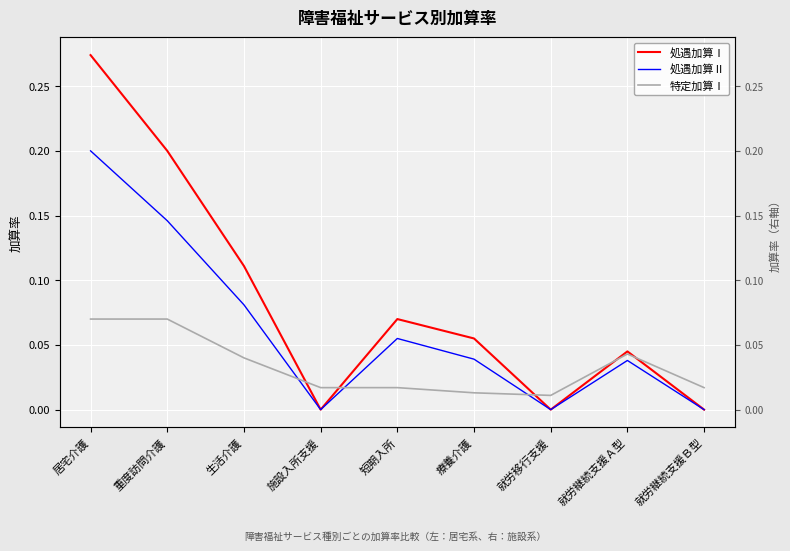

The 処遇加算Ⅱ series shows -0.1 at 施設入所支援. True or false?

False